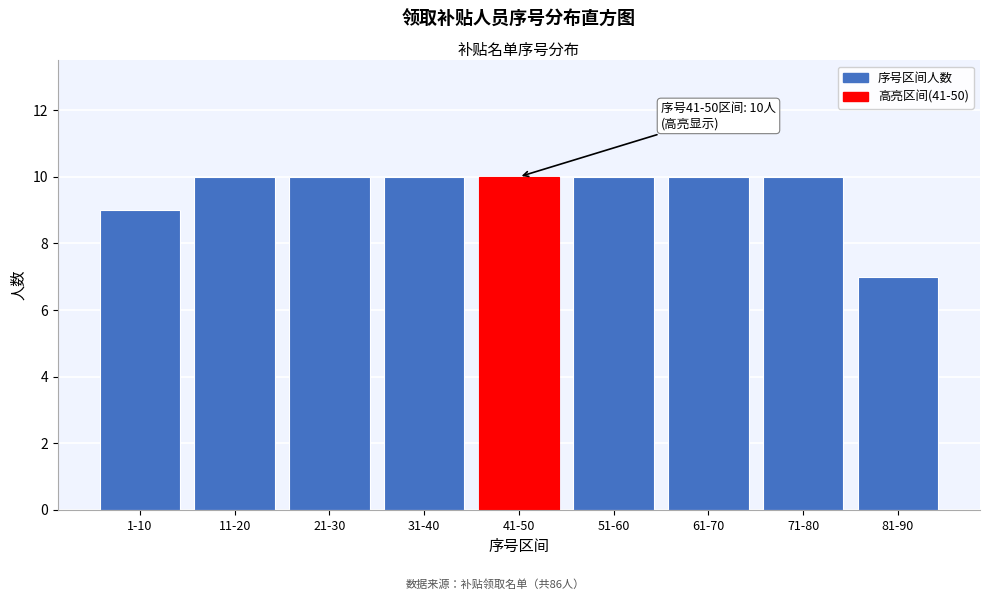

Reading left to right, transcribe all the data shown in this chart.

9	10	10	10	10	10	10	10	7